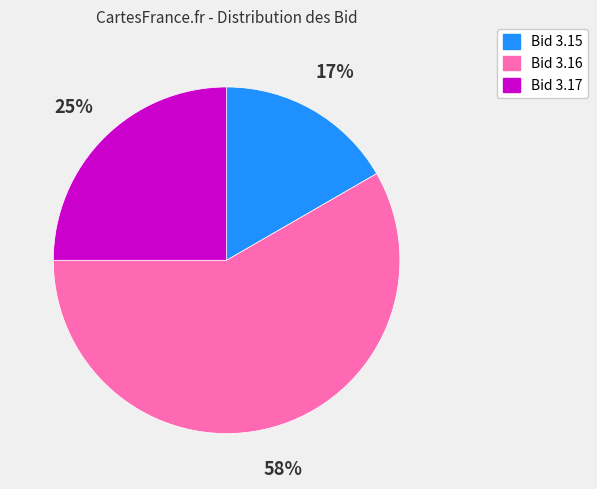

To the nearest percent, what is the average slice percentage?

33%